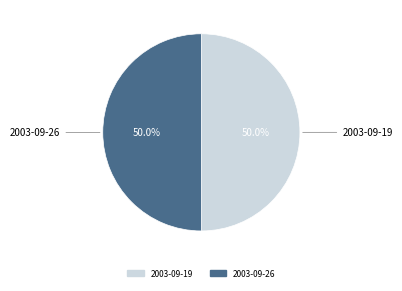

To the nearest percent, what is the average slice percentage?

50%